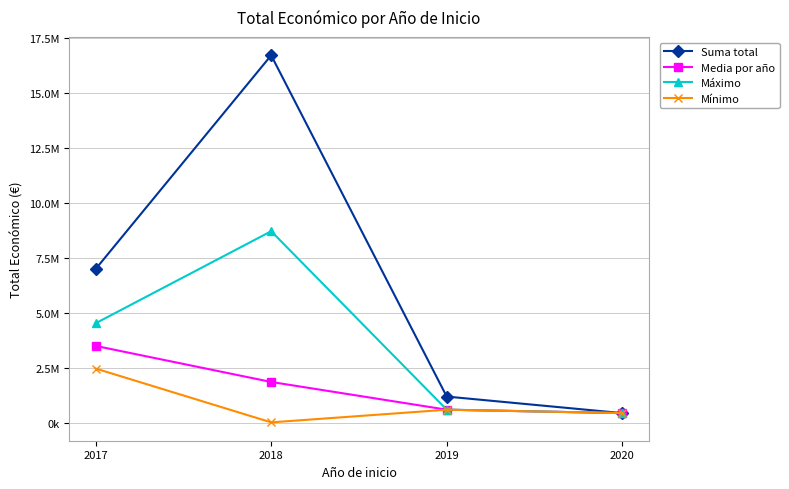

Does the chart have visible grid lines?

Yes